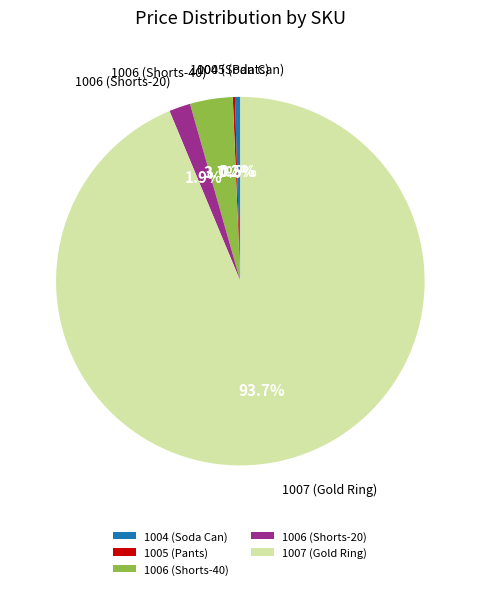

Which slice is the largest?

1007 (Gold Ring)